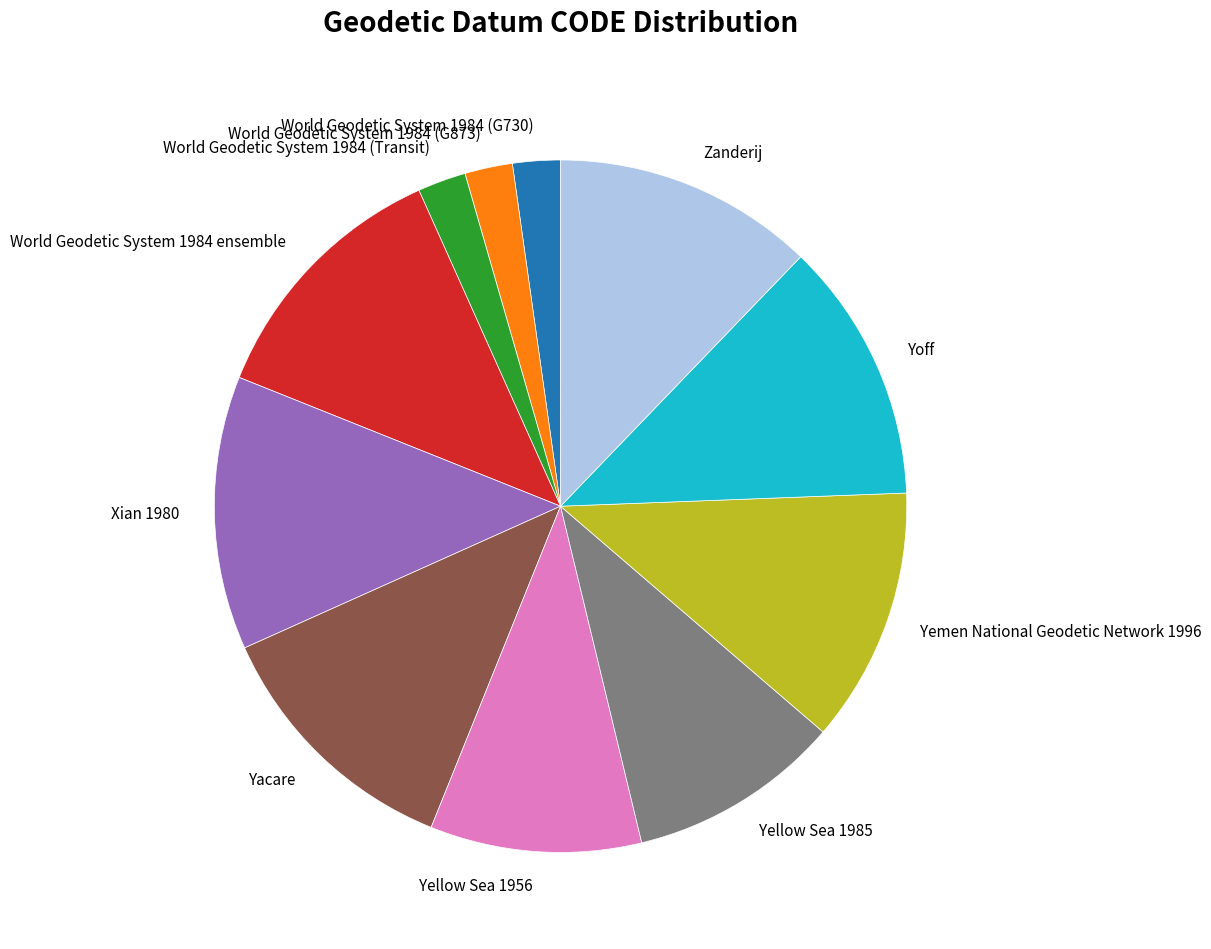

Is there a majority slice in this chart?

No